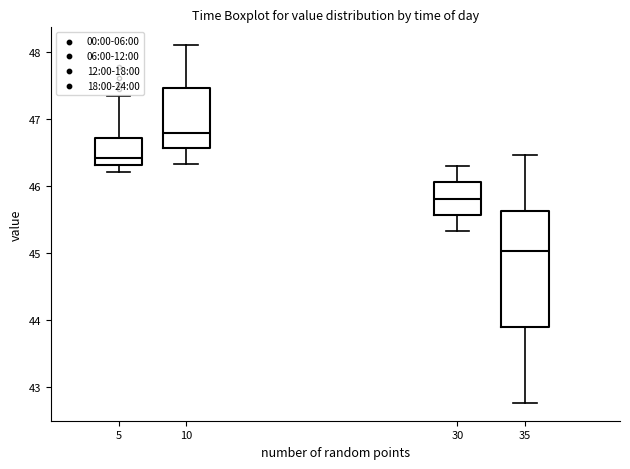

Where is the lower edge of the box at x = 5 on the y-axis? The values are not printed on the chart, so give them approximately, as read against the axis.

46.3